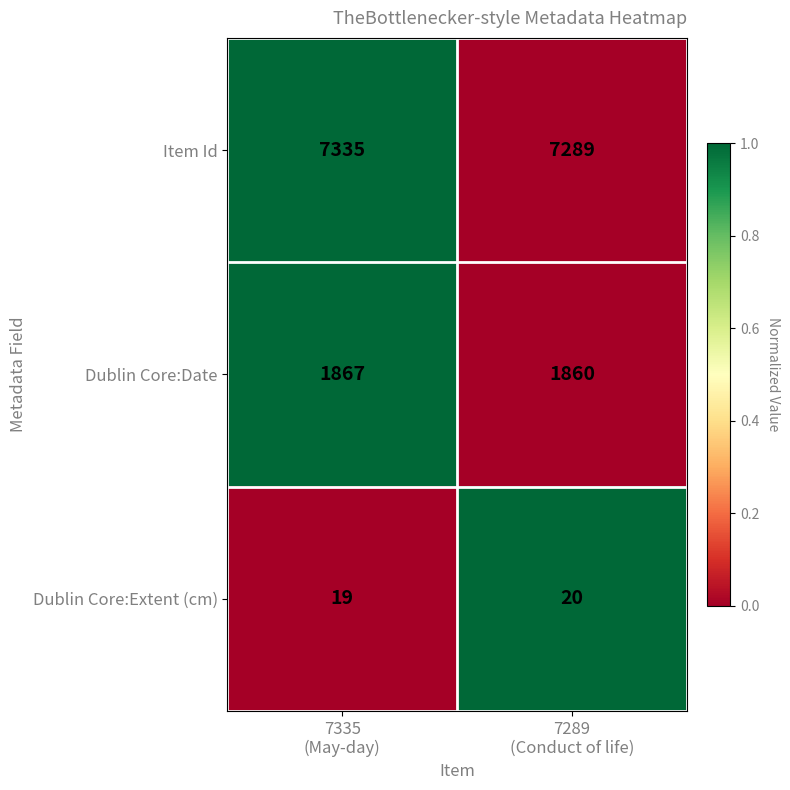

Rank the series at 7335
(May-day) from lowest to highest value.

Dublin Core:Extent (cm), Dublin Core:Date, Item Id